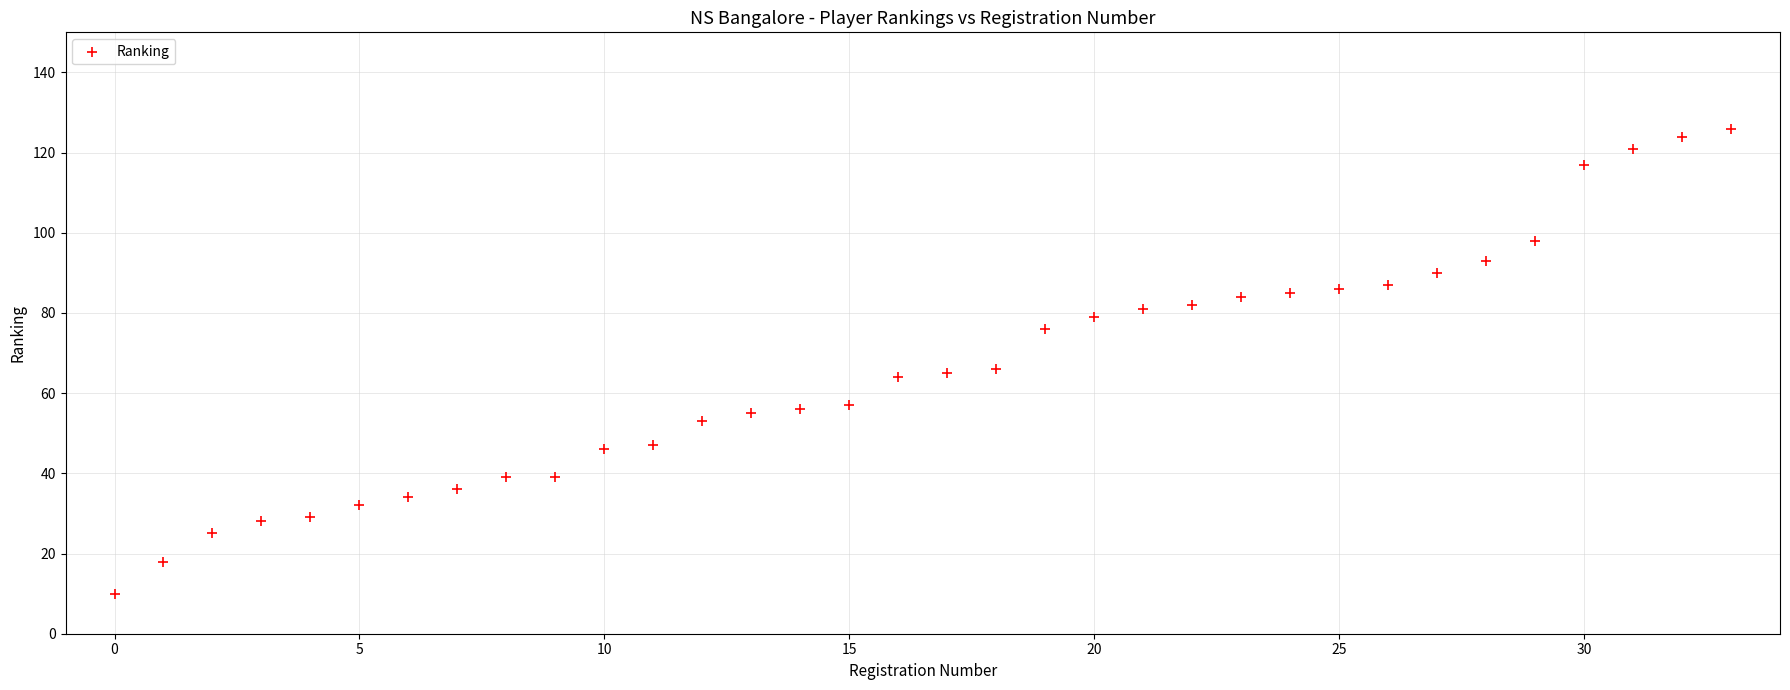

How many points are shown in the scatter plot?

34